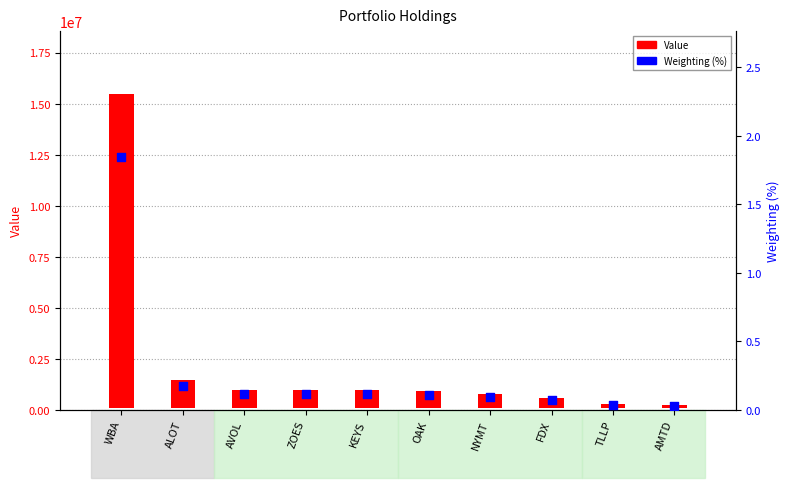

Which series has the largest total across all categories?

Value